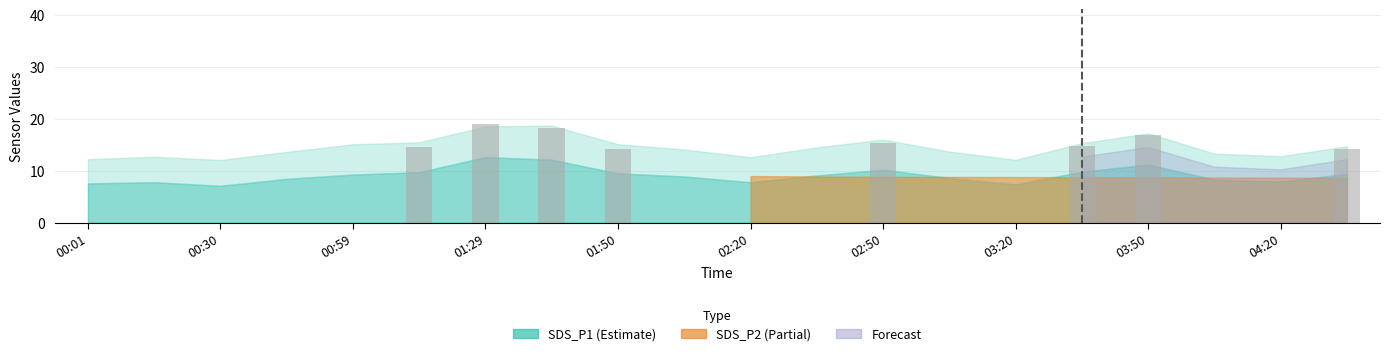

What is the sum of all values?

126.9